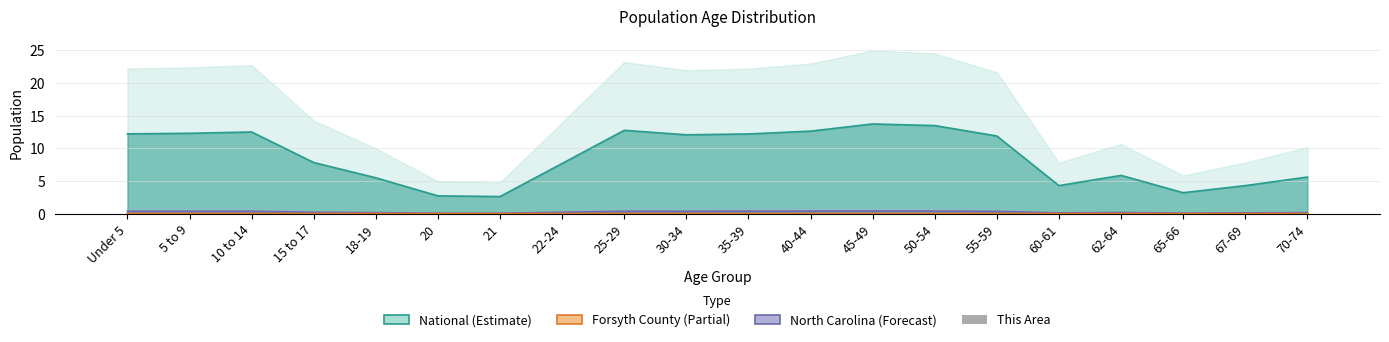

Which category has the lowest value across all series?

21